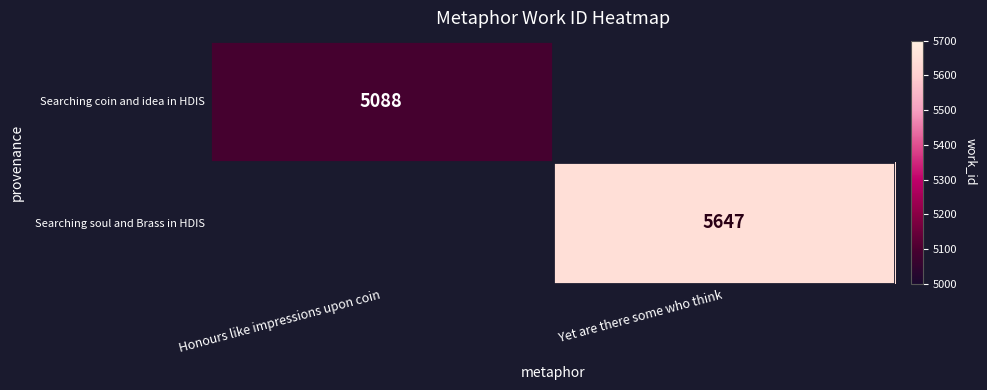

Is it true that Searching coin and idea in HDIS equals 7260 at Honours like impressions upon coin?

False